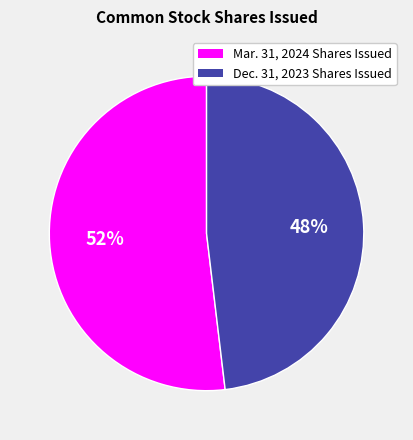

To the nearest percent, what is the difference between the largest and smallest slice percentages?

4%